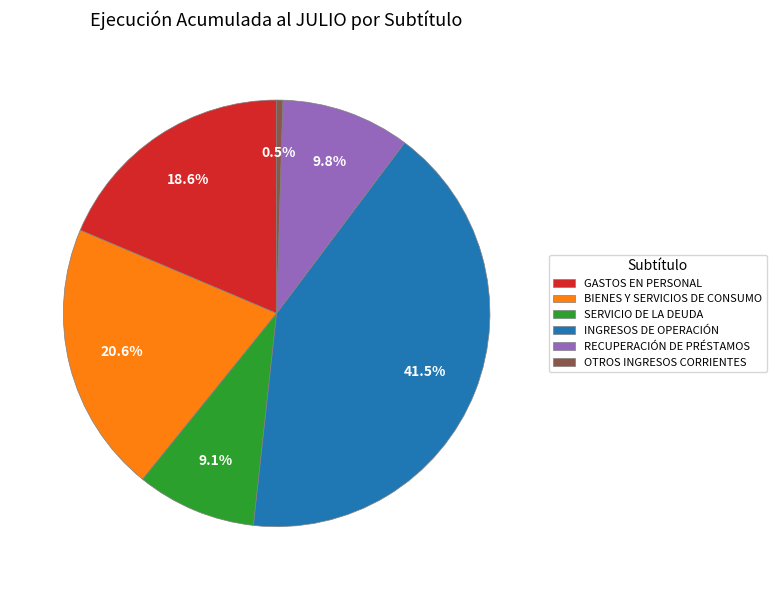

What percentage is the BIENES Y SERVICIOS DE CONSUMO slice, to the nearest percent?

21%